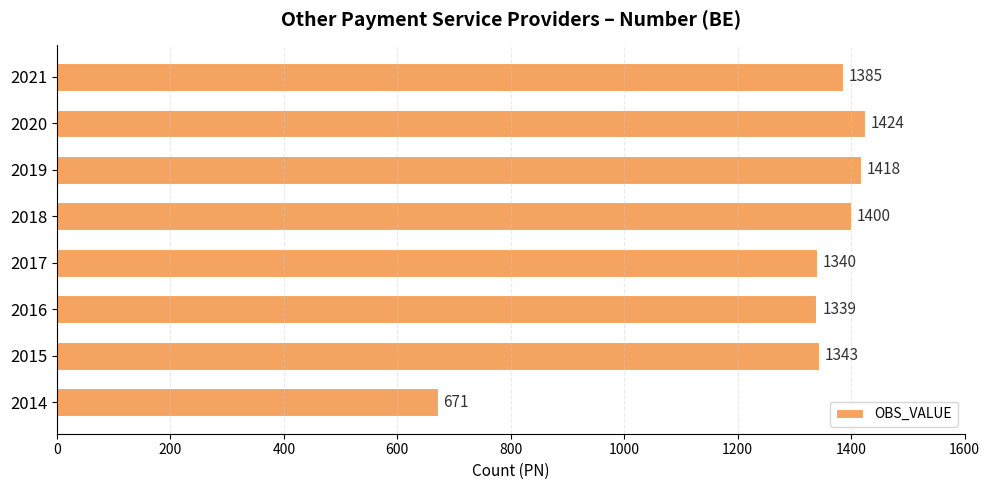

Approximately how many times larger is the value at 2018 compared to 2016?

1.0